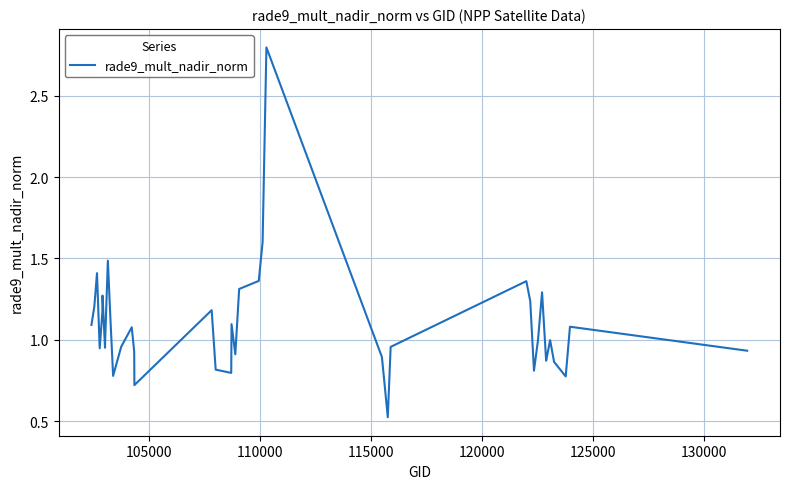

What is the greatest value displayed?

2.8